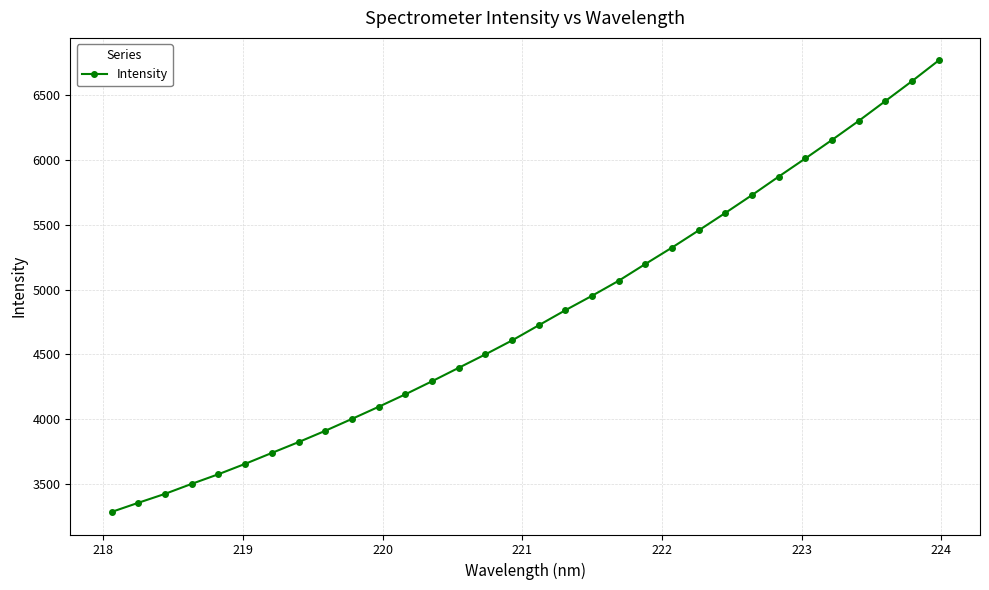

What is the sum of all values?

153427.6